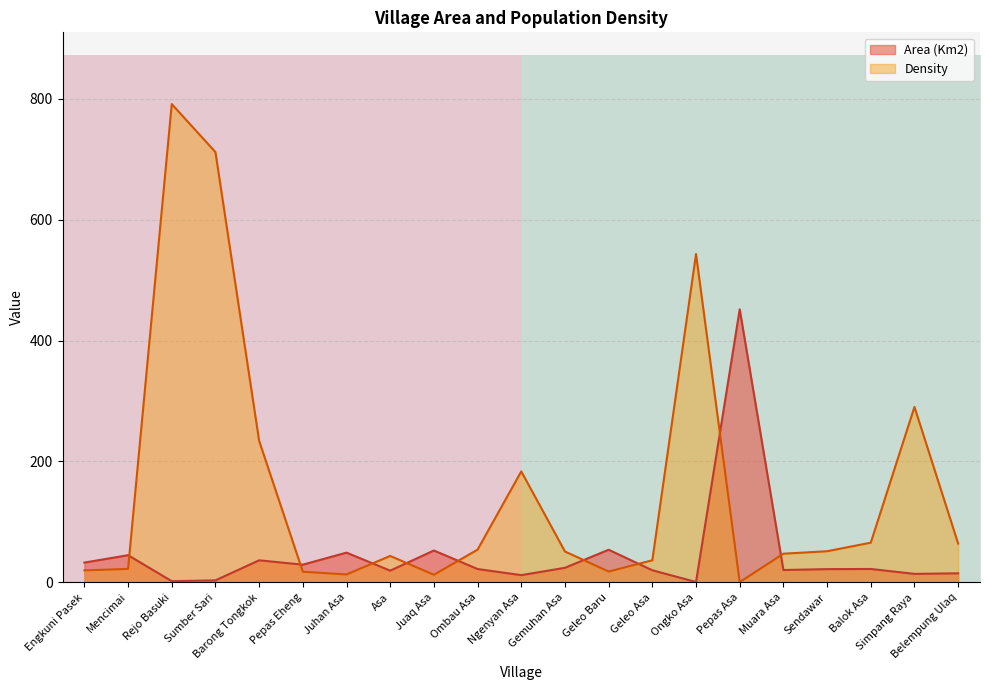

Is the value of Density at Simpang Raya greater than the value of Area (Km2) at Sumber Sari?

Yes